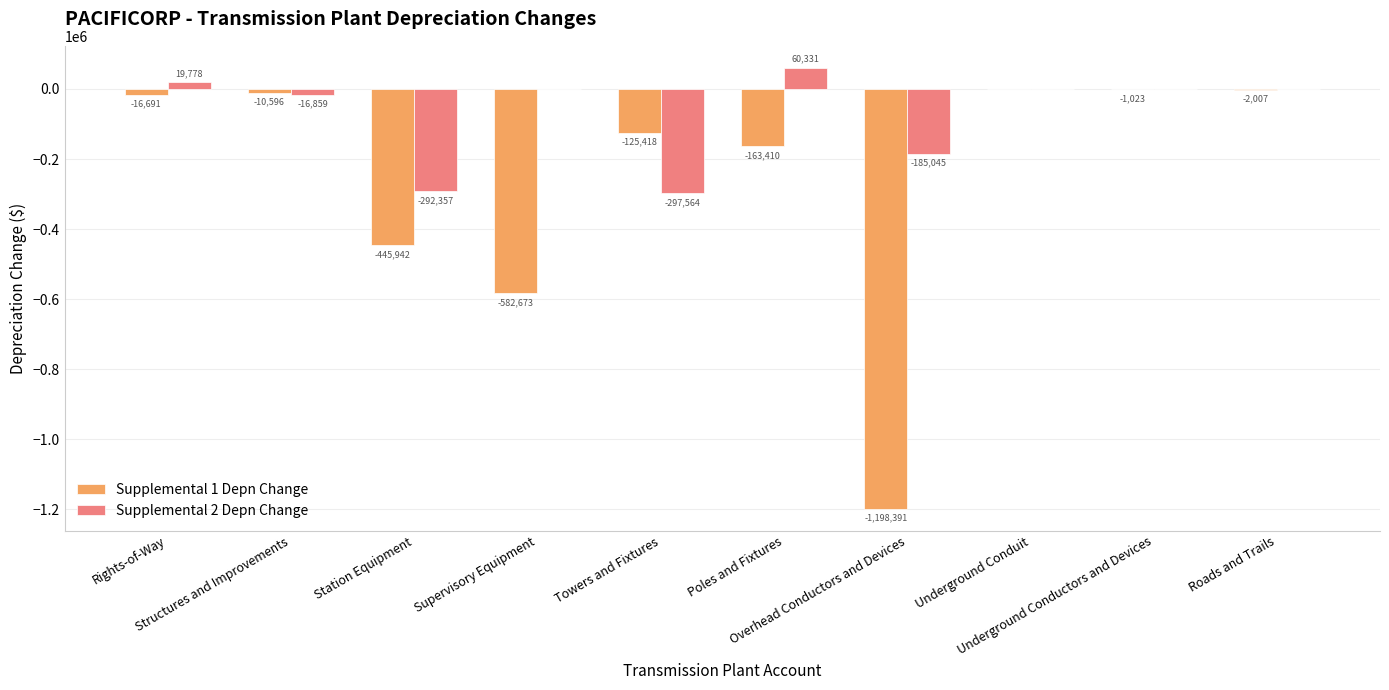

What is the sum of all Supplemental 1 Depn Change values?

-2546505.0